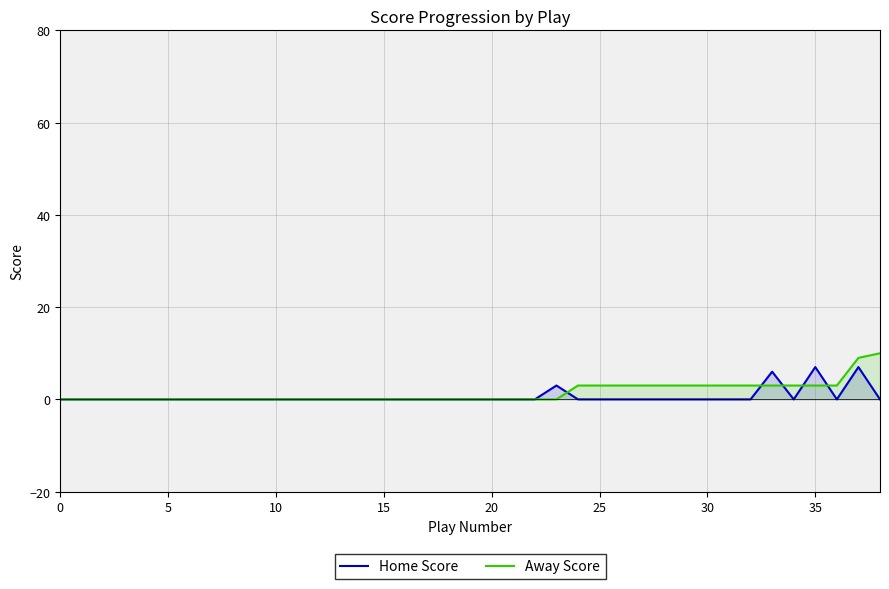

Reading left to right, transcribe all the data shown in this chart.

Home Score: 0	0	0	0	0	0	0	0	0	0	0	0	0	0	0	0	0	0	0	0	0	0	0	3	0	0	0	0	0	0	0	0	0	6	0	7	0	7	0
Away Score: 0	0	0	0	0	0	0	0	0	0	0	0	0	0	0	0	0	0	0	0	0	0	0	0	3	3	3	3	3	3	3	3	3	3	3	3	3	9	10